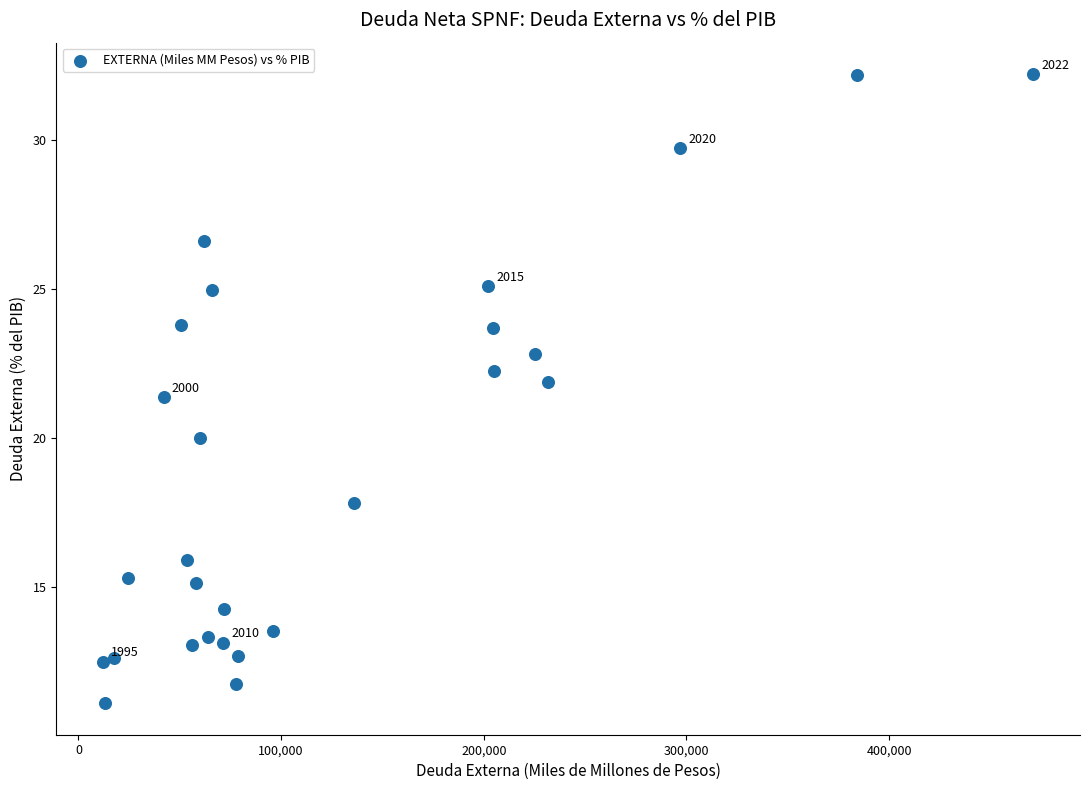

What is the range of X values (max minus min)?

459170.3